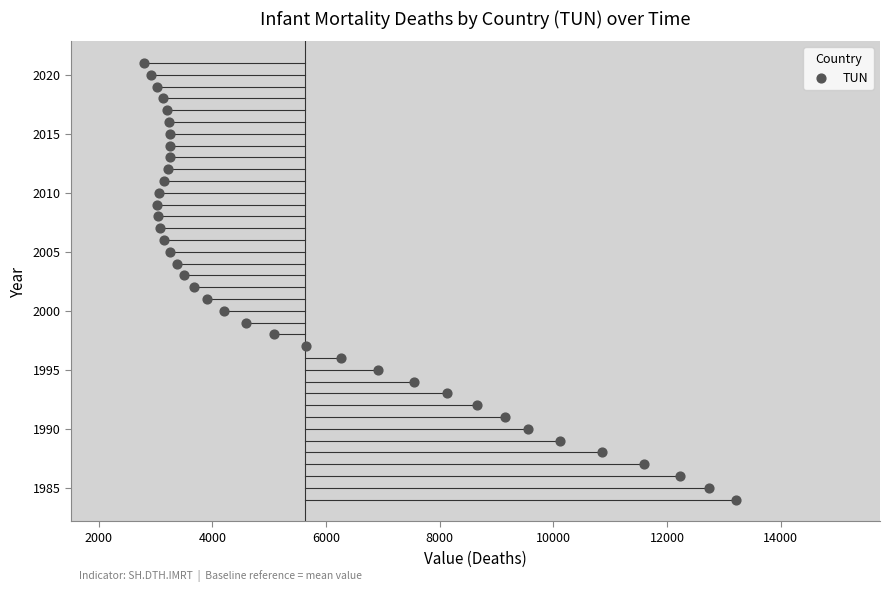

What is the range of Y values (max minus min)?

37